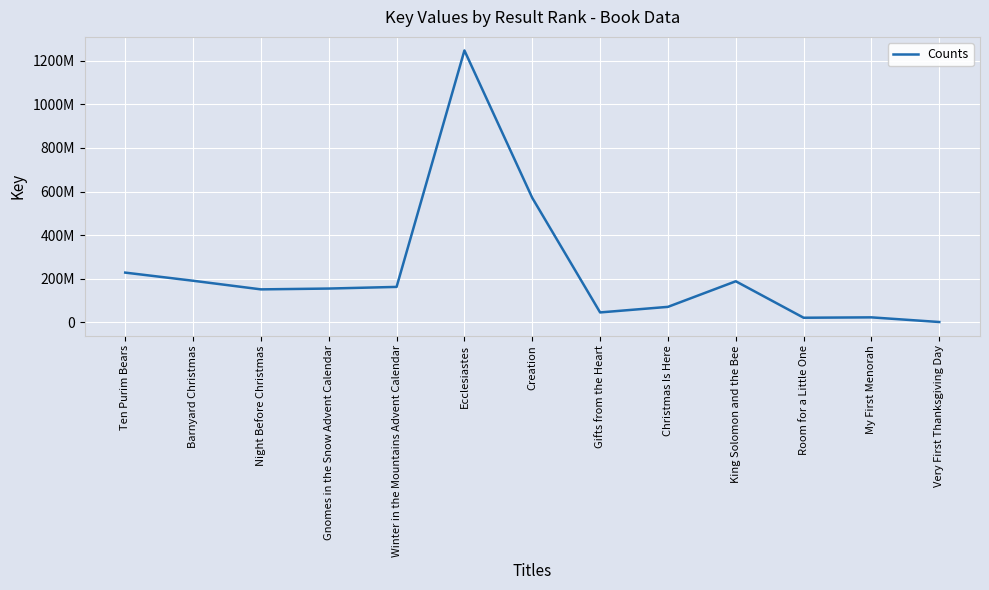

List the labels in order of value, largest first.

Ecclesiastes, Creation, Ten Purim Bears, Barnyard Christmas, King Solomon and the Bee, Winter in the Mountains Advent Calendar, Gnomes in the Snow Advent Calendar, Night Before Christmas, Christmas Is Here, Gifts from the Heart, My First Menorah, Room for a Little One, Very First Thanksgiving Day